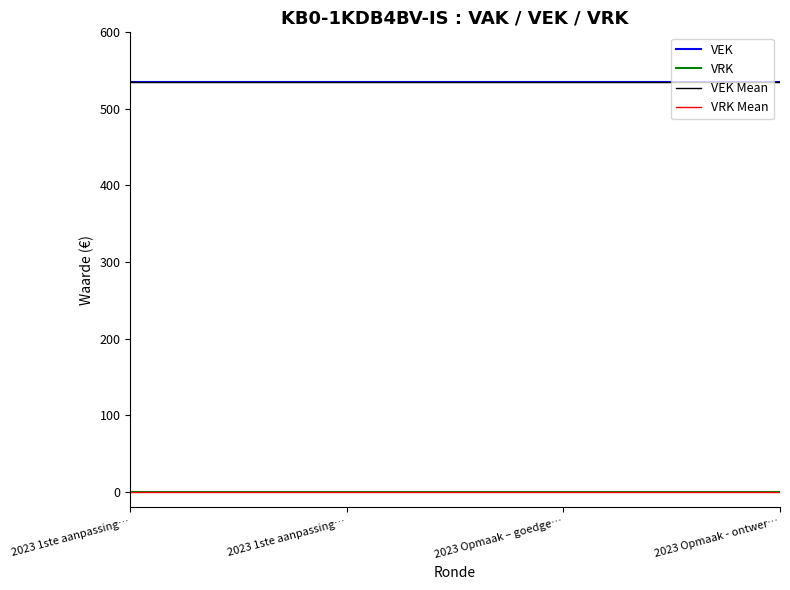

What is the label of the 4th point from the left?

2023 Opmaak - ontwerp